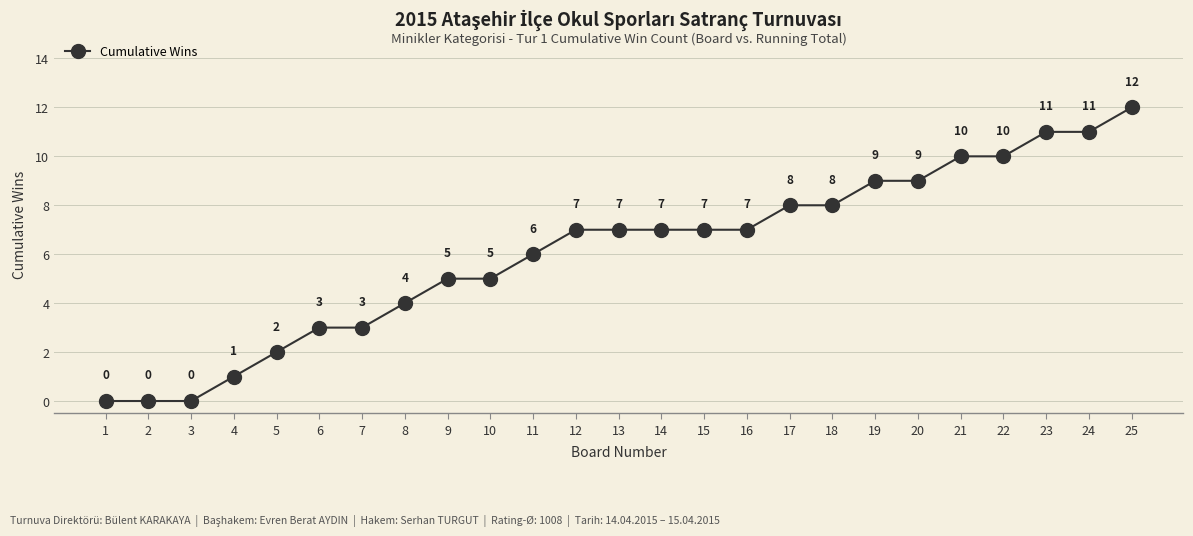

Is it true that the value at 9 is 2?

False